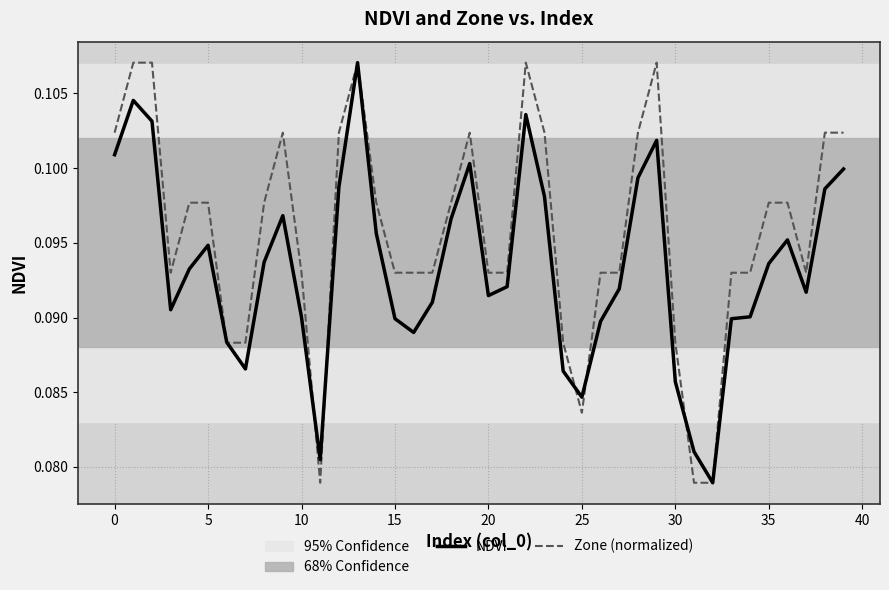

Rank the series by their average value, from highest to lowest.

Zone (normalized), NDVI